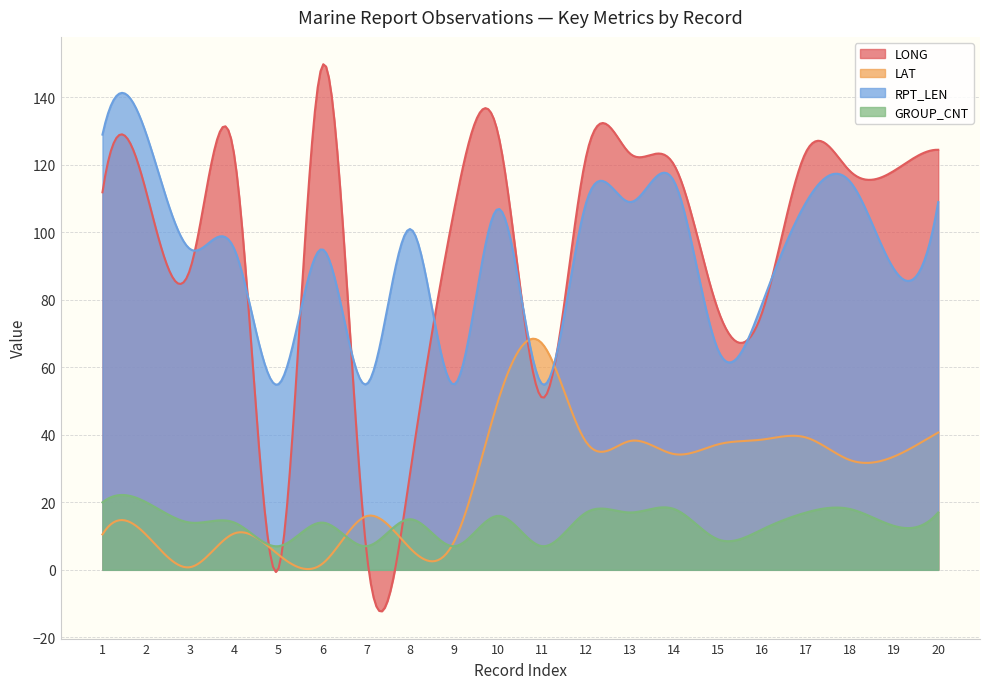

At how many categories does at least one series exceed 10?

300